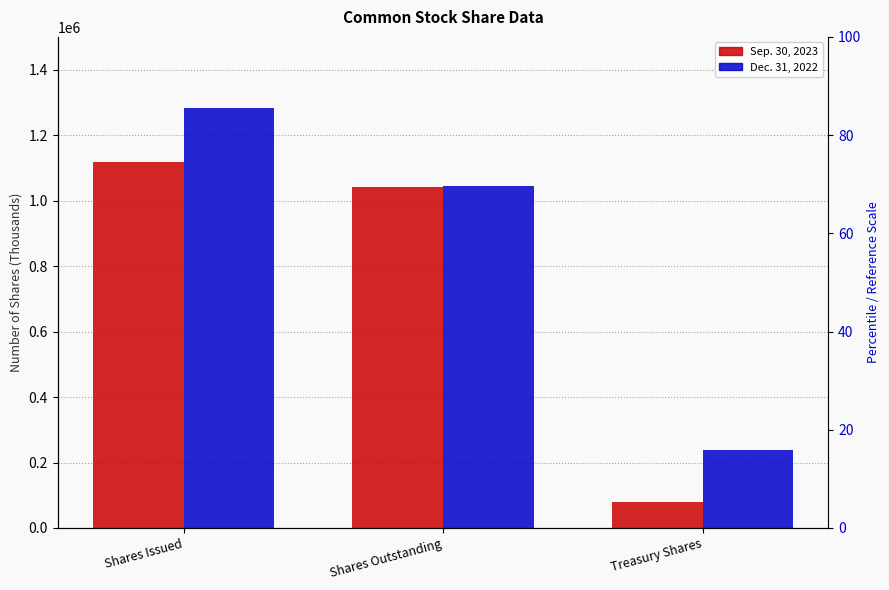

What is the spread (max minus min) of values at Shares Issued?

165190